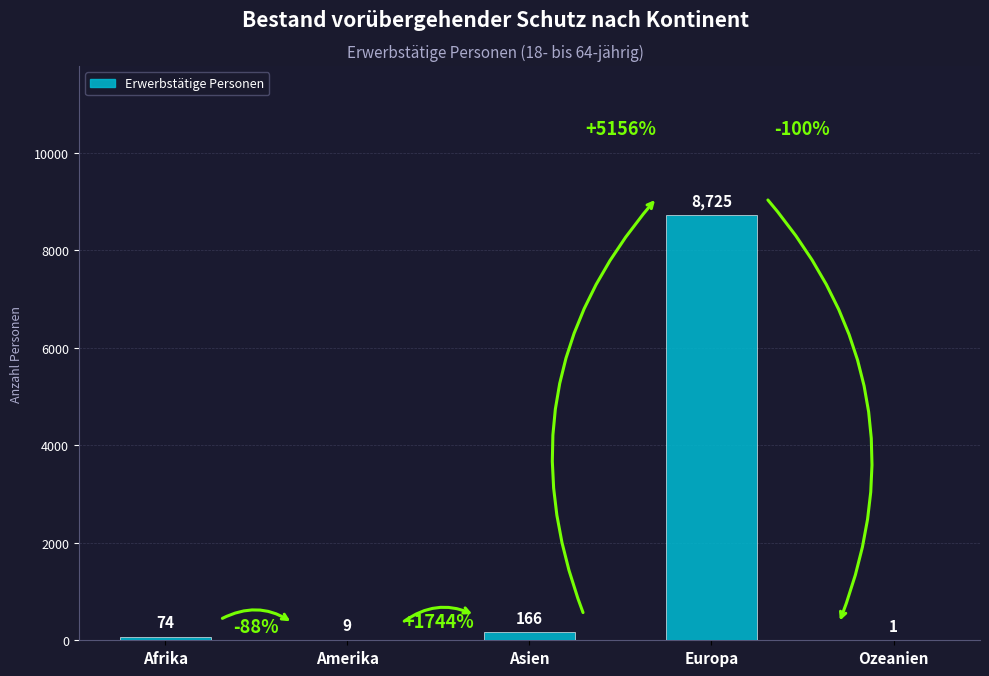

What is the change in value from Amerika to Europa?

+8716